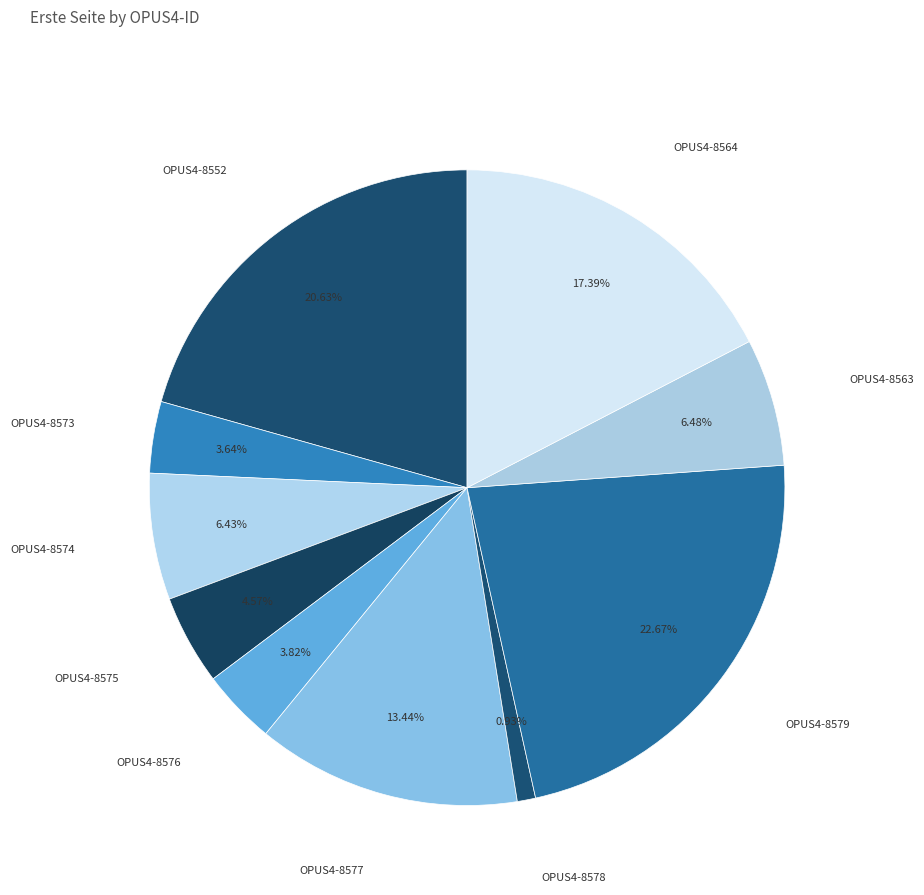

What percentage is the OPUS4-8577 slice, to the nearest percent?

13%